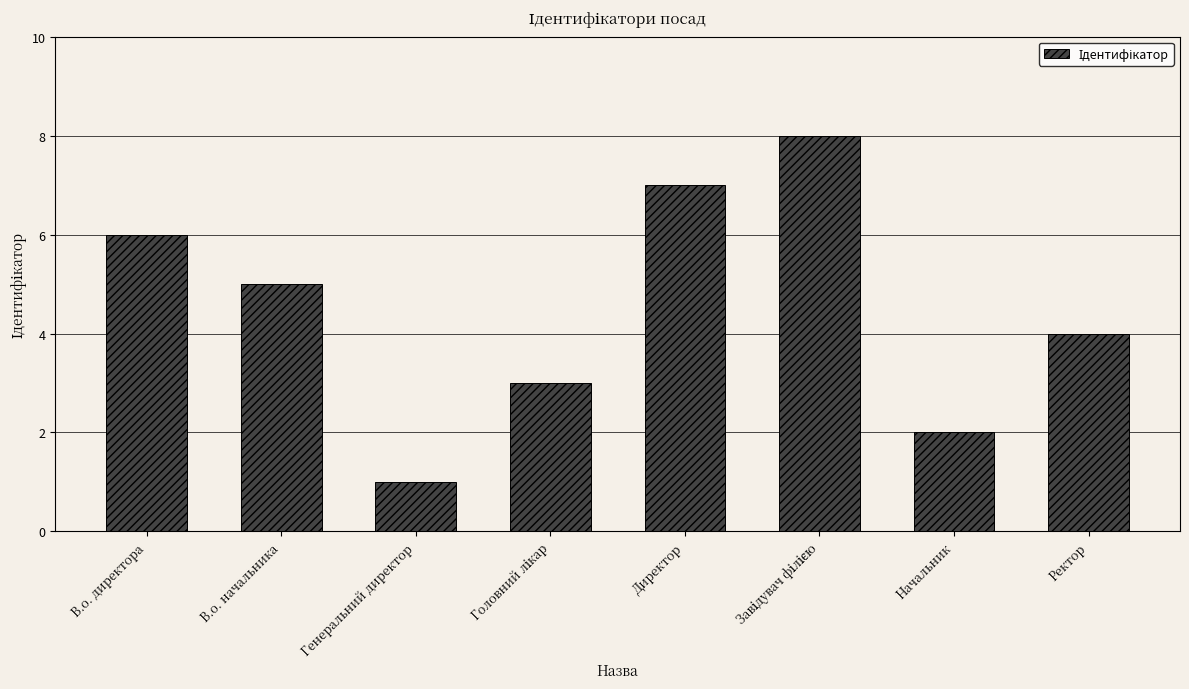

Reading left to right, list all the values displayed in this chart.

6	5	1	3	7	8	2	4